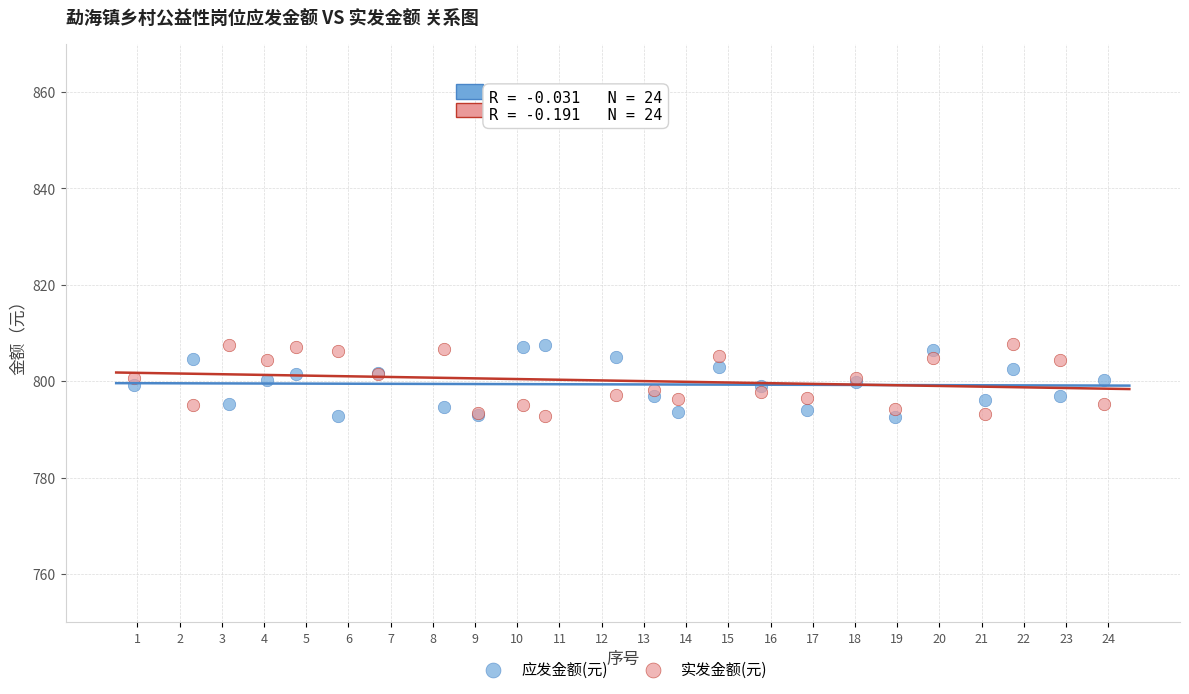

What is the X range (max minus min) for the scatter plot?

23.0